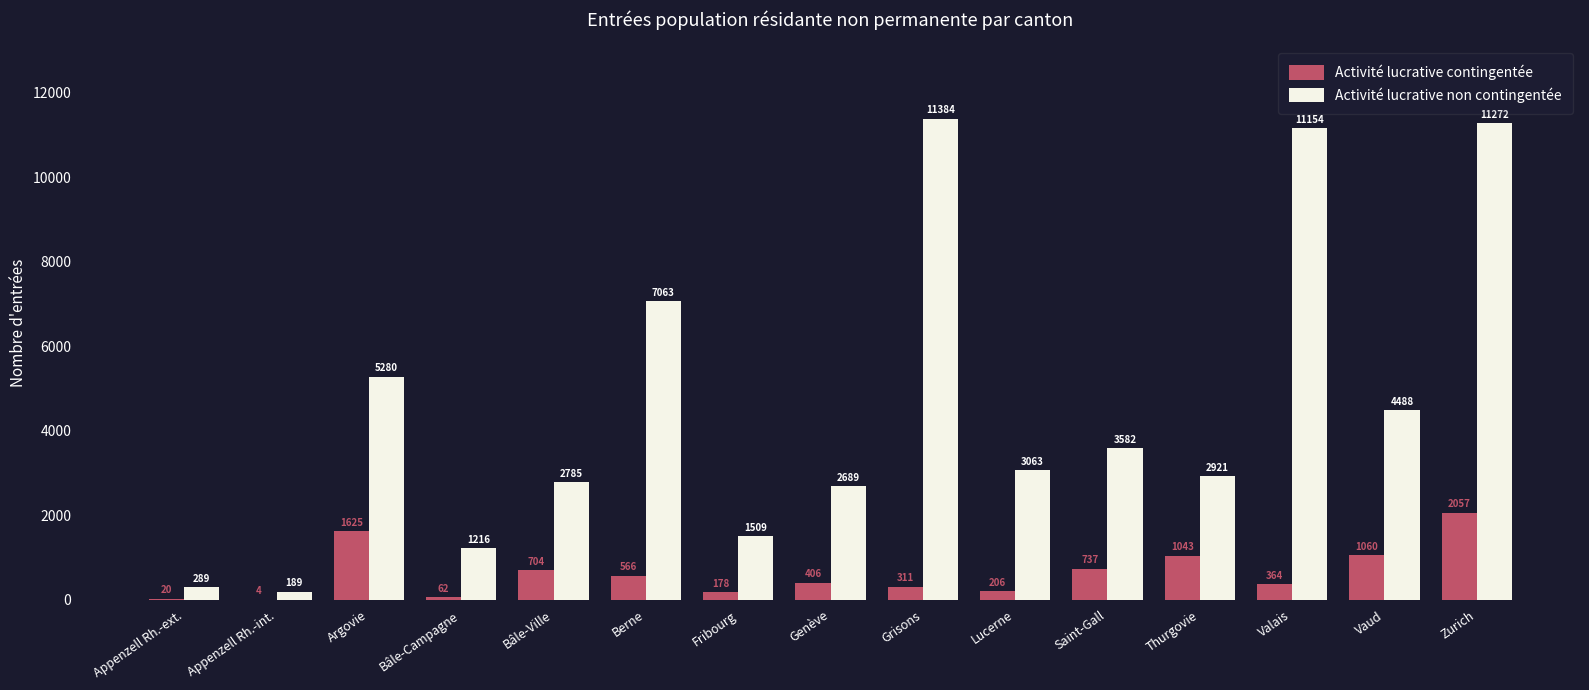

Which series changed the most between Appenzell Rh.-ext. and Bâle-Campagne?

Activité lucrative non contingentée